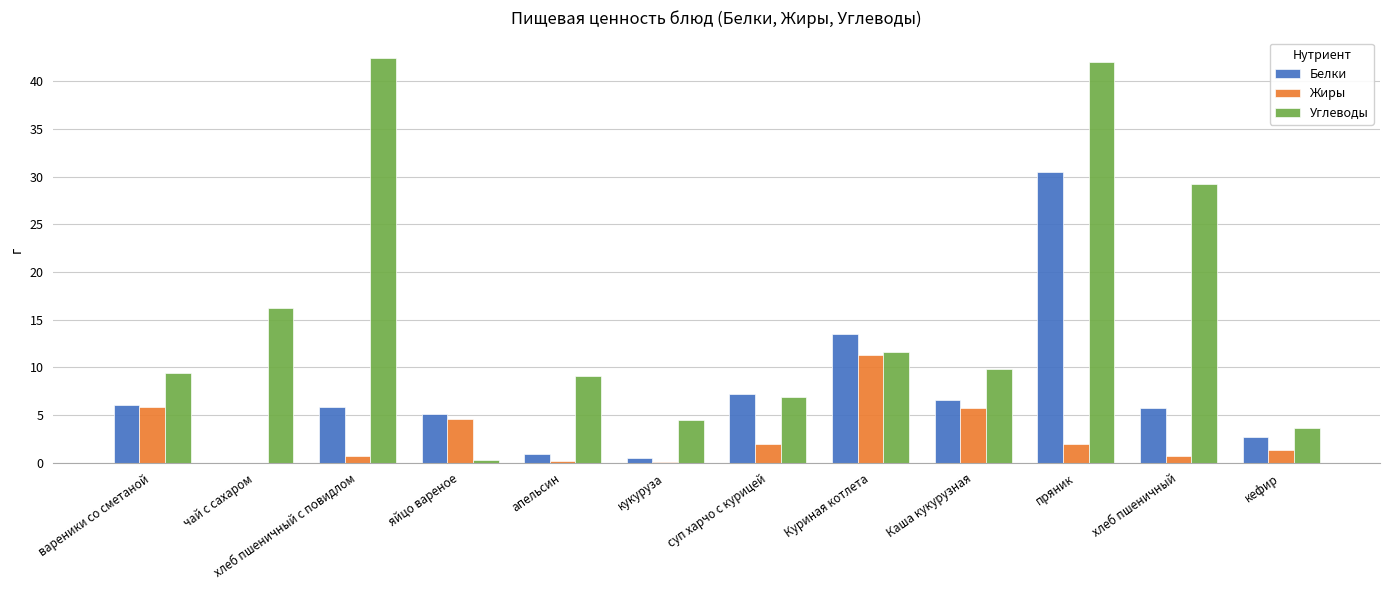

Between Куриная котлета and хлеб пшеничный, which series saw the biggest shift?

Углеводы